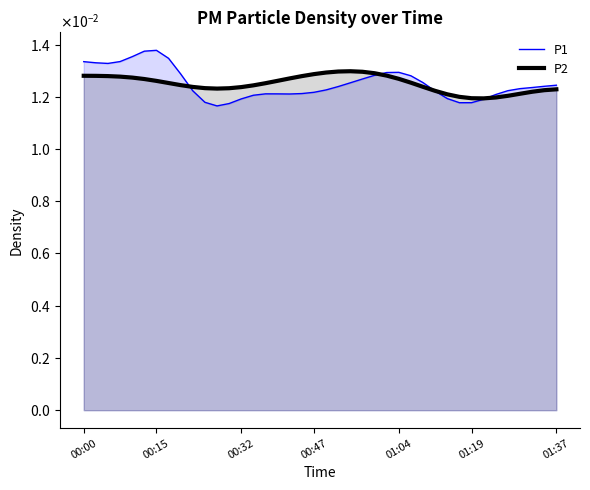

Reading left to right, list all the values displayed in this chart.

P1: 0.0	0.0	0.0	0.0	0.0	0.0	0.0	0.0	0.0	0.0	0.0	0.0	0.0	0.0	0.0	0.0	0.0	0.0	0.0	0.0	0.0	0.0	0.0	0.0	0.0	0.0	0.0	0.0	0.0	0.0	0.0	0.0	0.0	0.0	0.0	0.0	0.0	0.0	0.0	0.0
P2: 0.0	0.0	0.0	0.0	0.0	0.0	0.0	0.0	0.0	0.0	0.0	0.0	0.0	0.0	0.0	0.0	0.0	0.0	0.0	0.0	0.0	0.0	0.0	0.0	0.0	0.0	0.0	0.0	0.0	0.0	0.0	0.0	0.0	0.0	0.0	0.0	0.0	0.0	0.0	0.0